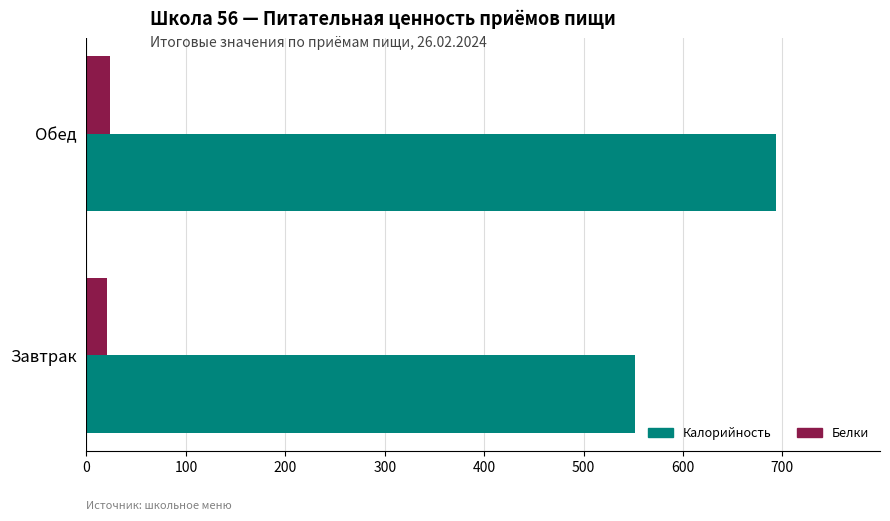

What is the greatest value displayed?

694.0